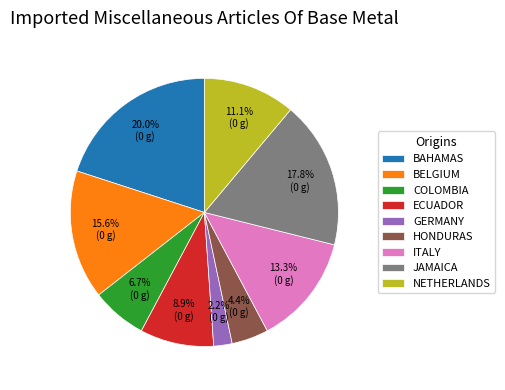

Do NETHERLANDS and GERMANY together represent more than half of the pie?

No